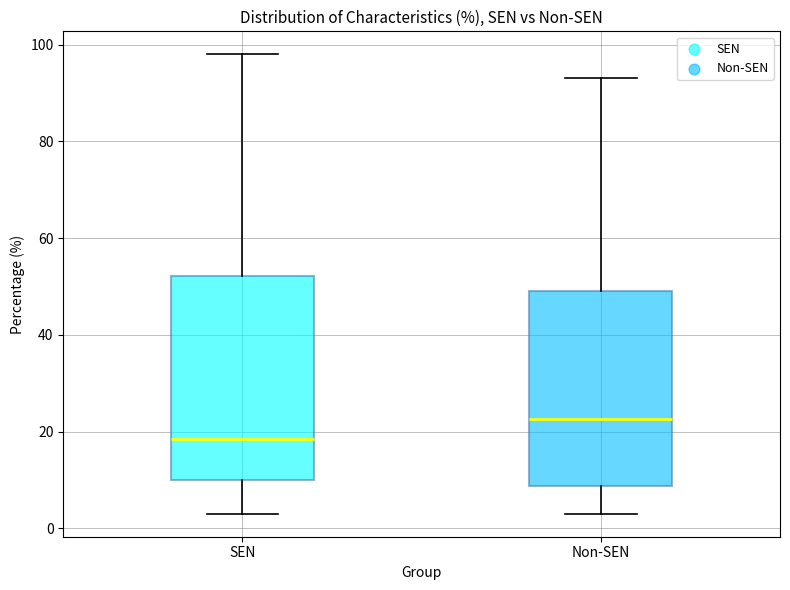

Reading left to right, transcribe this box plot: for each box, give where its median line is, the range the box spans, and where its two whiskers end, as read against the y-axis. The values are not printed on the chart, so give them approximately, as read against the axis.

SEN: median 18, box 10 to 52, whiskers 4 to 98
Non-SEN: median 22, box 8 to 50, whiskers 4 to 94